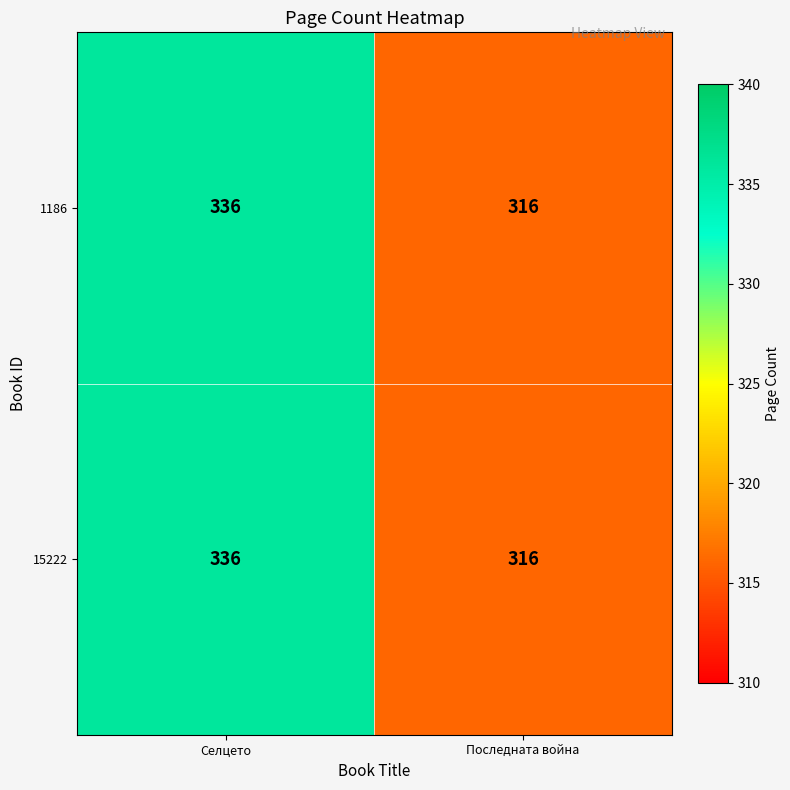

How many categories are shown in the chart?

2